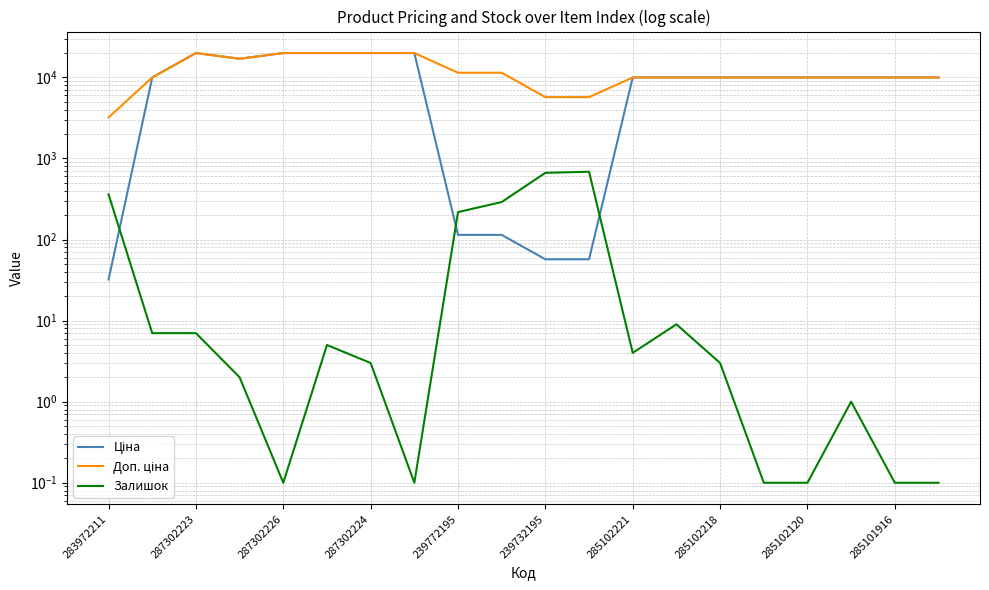

What are all the series names shown in the legend?

Ціна, Доп. ціна, Залишок